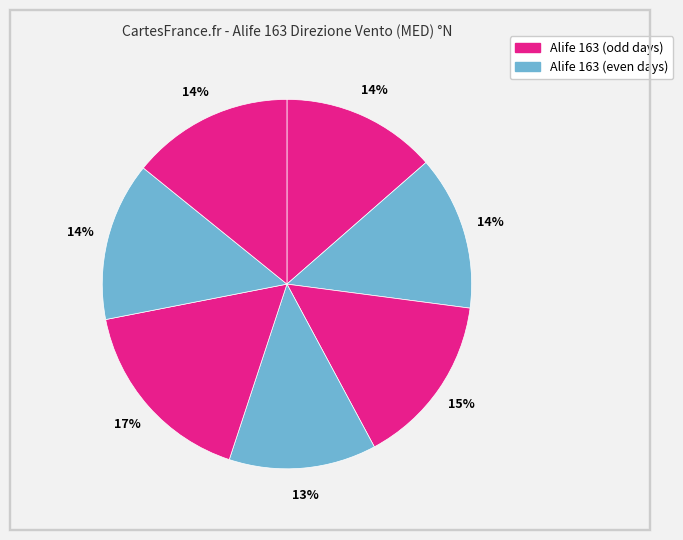

How many slices are in this pie chart?

7